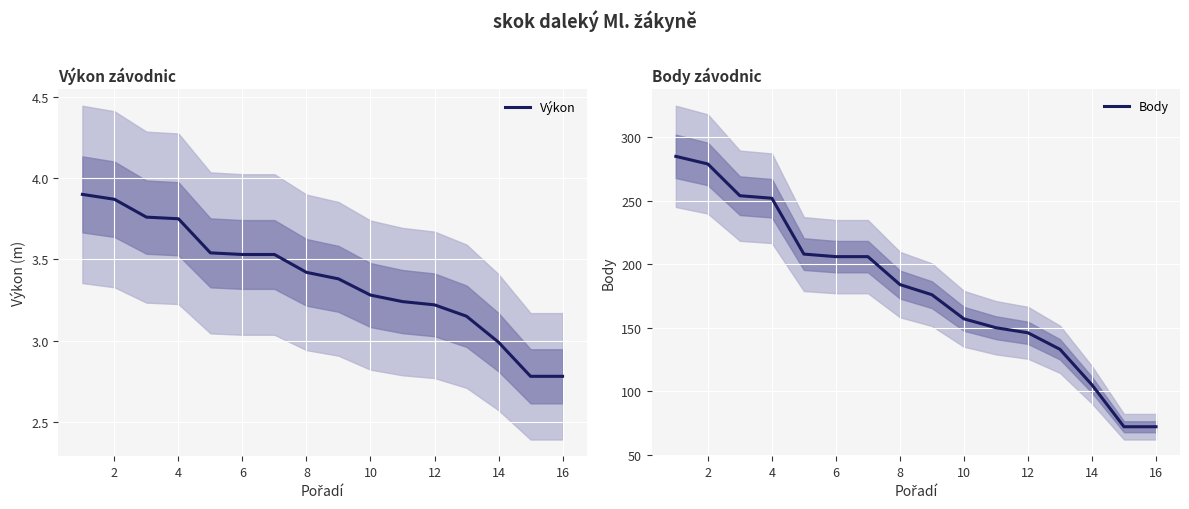

What is the minimum value shown in the chart?

2.8